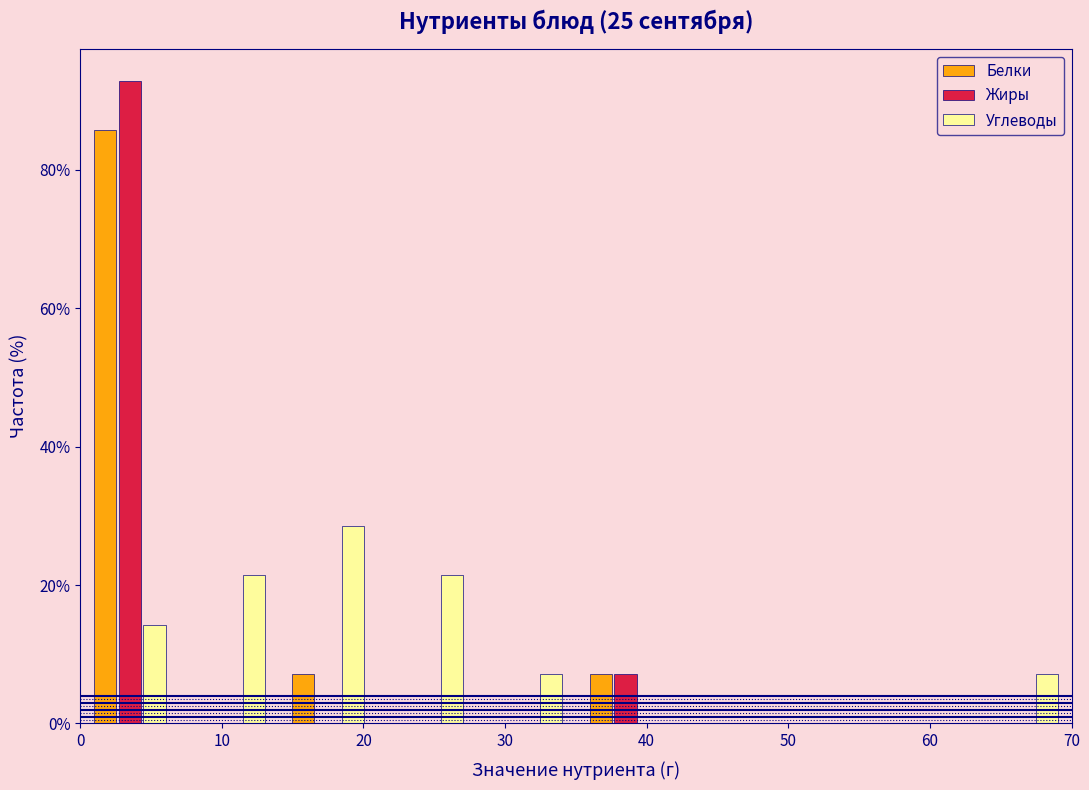

Reading left to right, transcribe this chart: for each range on the x-axis, give the height of each series' bar. The values are not printed on the chart, so give them approximately, as read against the axis.

0 to 7: Белки=86	Жиры=92	Углеводы=14
7 to 14: Белки=0	Жиры=0	Углеводы=22
14 to 21: Белки=8	Жиры=0	Углеводы=28
21 to 28: Белки=0	Жиры=0	Углеводы=22
28 to 35: Белки=0	Жиры=0	Углеводы=8
35 to 42: Белки=8	Жиры=8	Углеводы=0
42 to 49: Белки=0	Жиры=0	Углеводы=0
49 to 56: Белки=0	Жиры=0	Углеводы=0
56 to 63: Белки=0	Жиры=0	Углеводы=0
63 to 70: Белки=0	Жиры=0	Углеводы=8